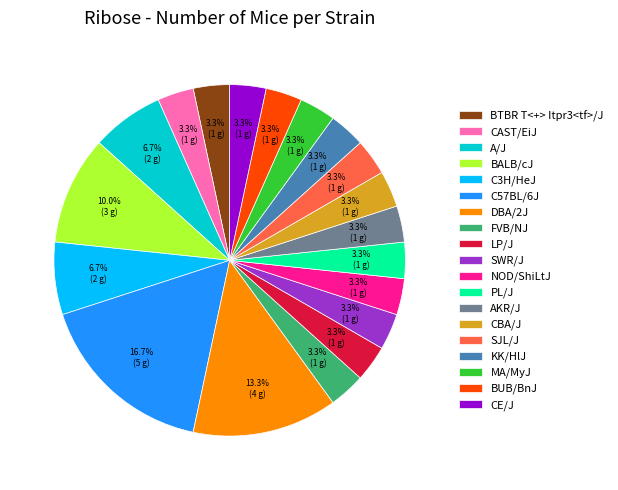

What percentage is the CBA/J slice, to the nearest percent?

3%